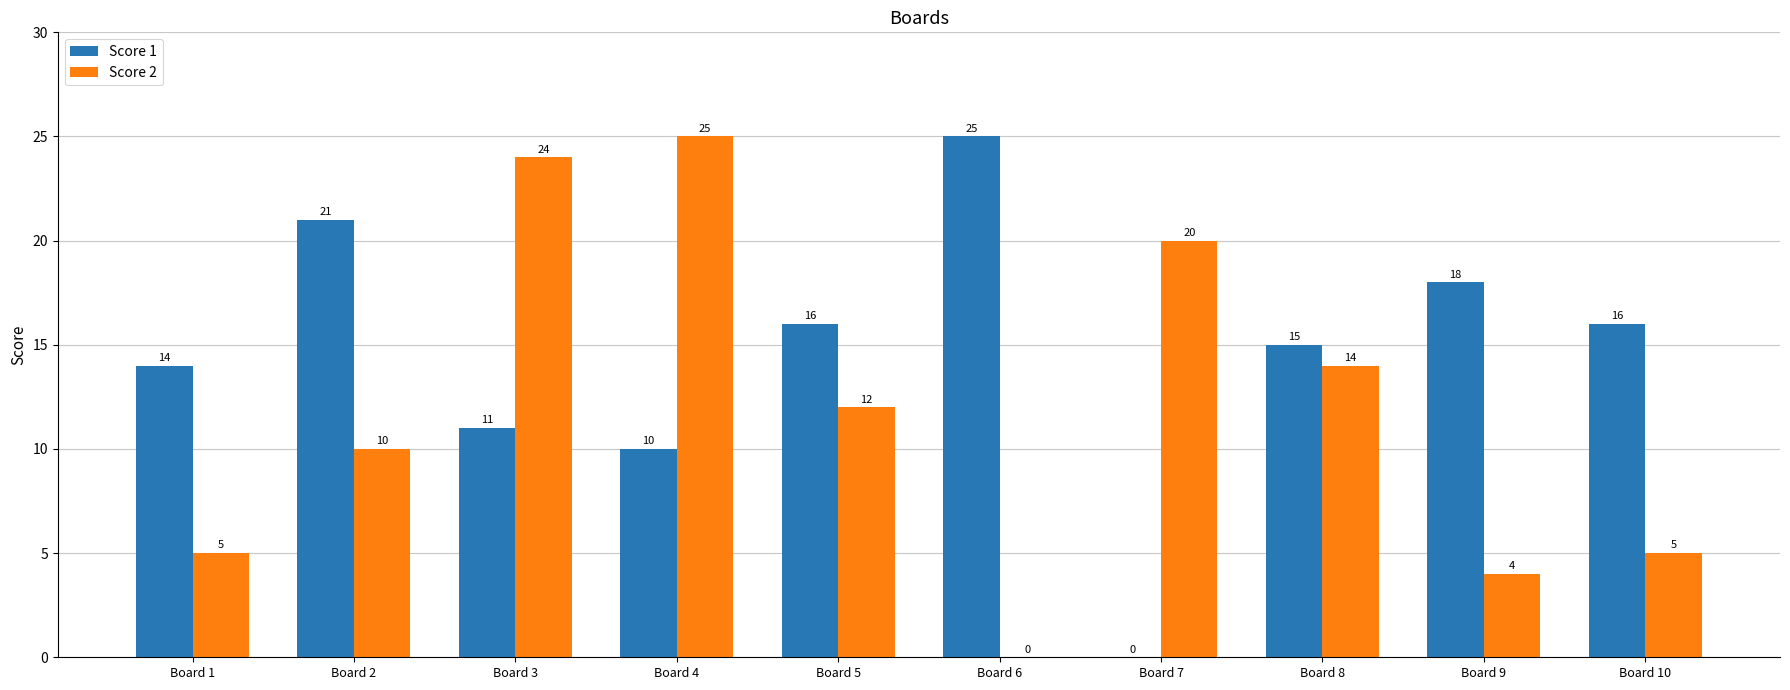

How many categories are shown in the chart?

10